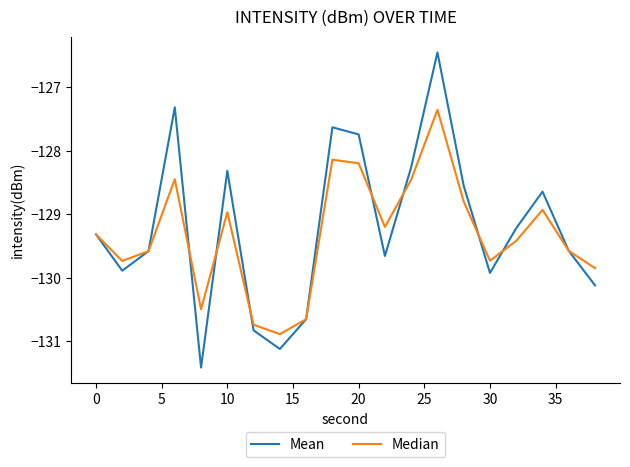

Which series has the widest spread of values?

Mean